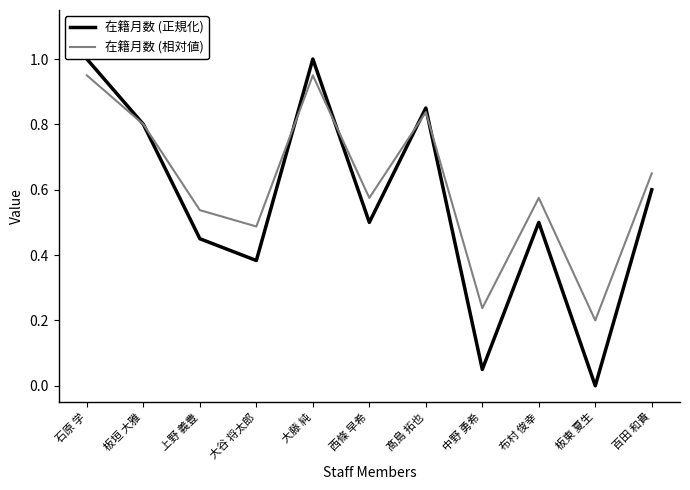

Rank the categories by 在籍月数 (相対値) value from highest to lowest.

石原 学, 大藤 純, 髙島 拓也, 板垣 大雅, 百田 和貴, 西條 早希, 布村 俊幸, 上野 義豊, 大谷 将太郎, 中野 勇希, 板東 夏生